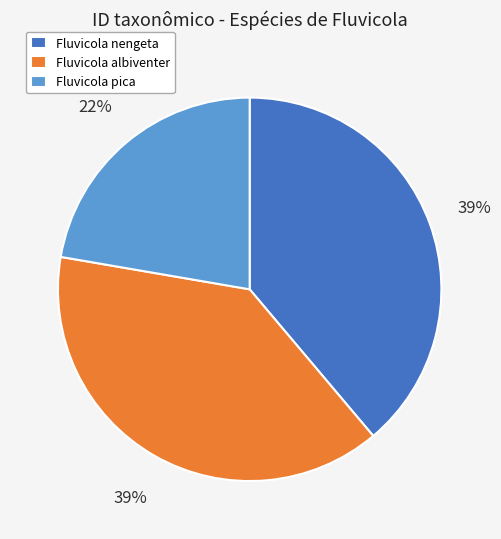

To the nearest percent, what is the combined percentage of Fluvicola nengeta and Fluvicola albiventer?

78%